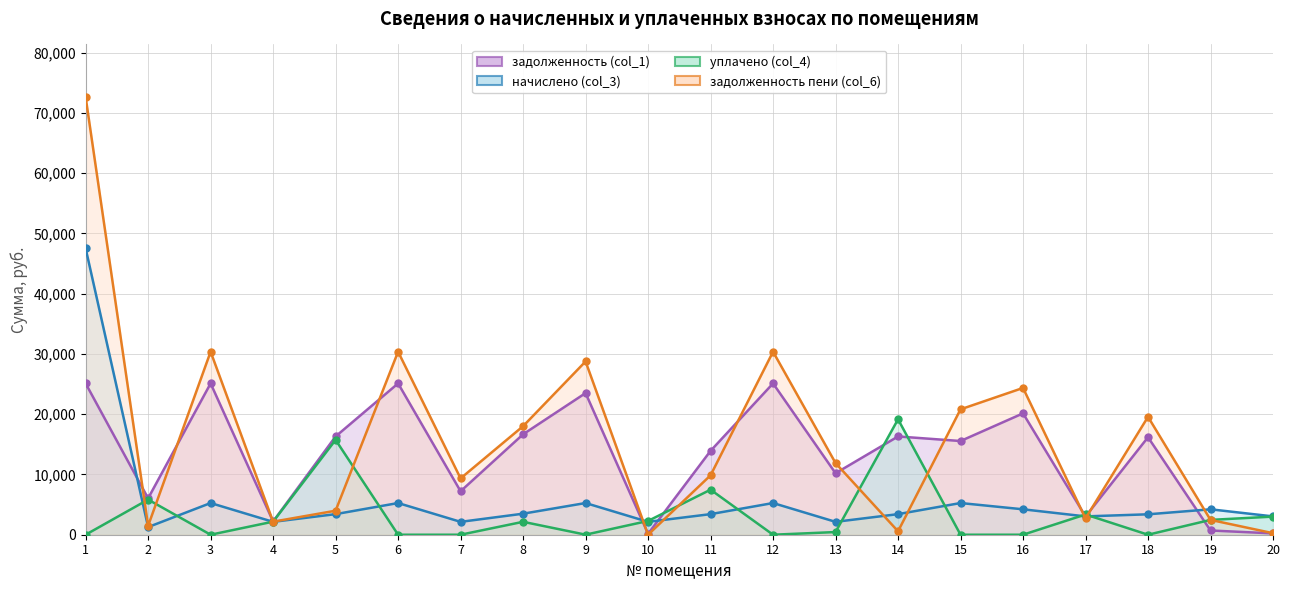

What is the sum of the задолженность (col_1) values at 6 and 13?

35310.1